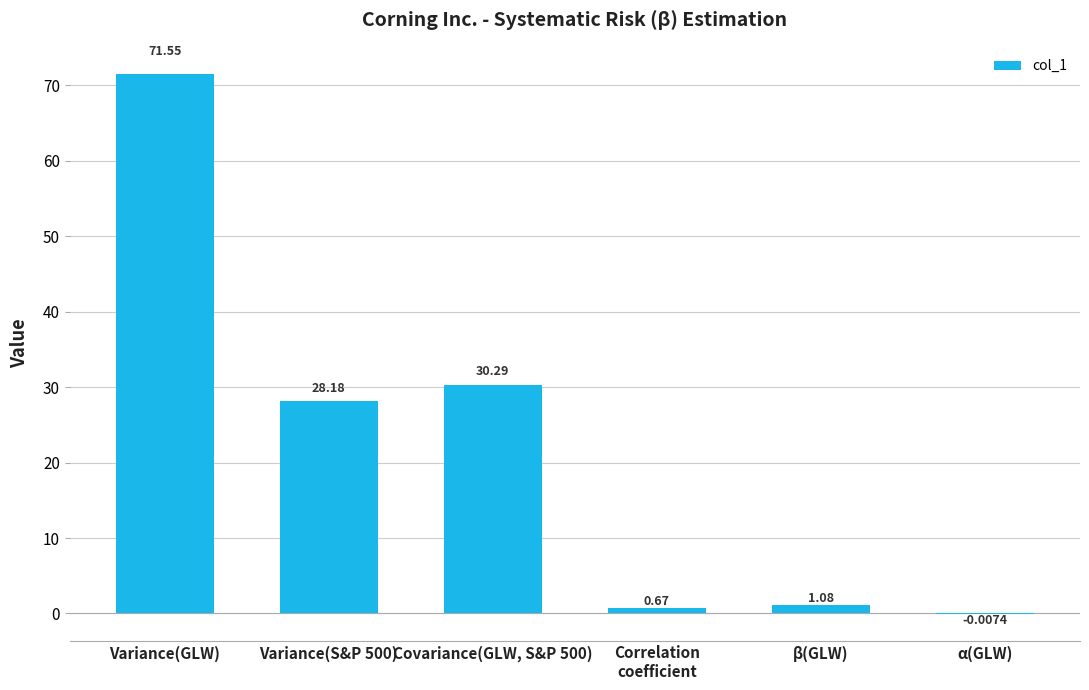

What is the sum of the values at α(GLW) and Variance(S&P 500)?

28.2